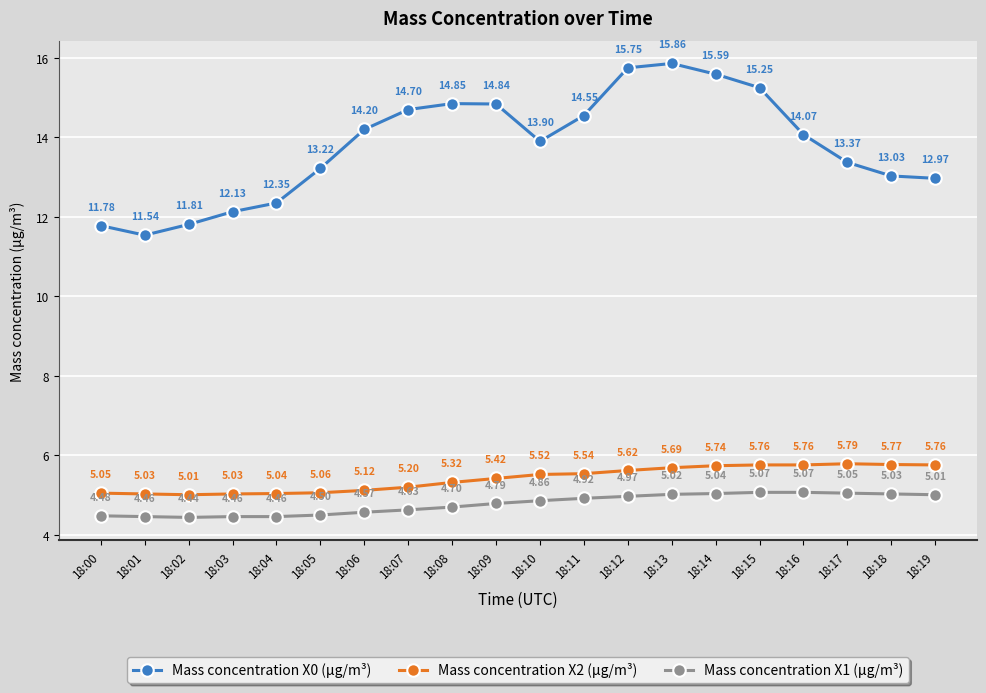

Rank the series by their maximum value, from lowest to highest.

Mass concentration X1 (μg/m³), Mass concentration X2 (μg/m³), Mass concentration X0 (μg/m³)